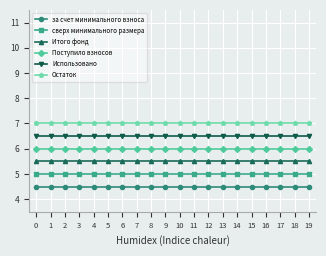

What is the difference between the highest and lowest values at 9?

2.5